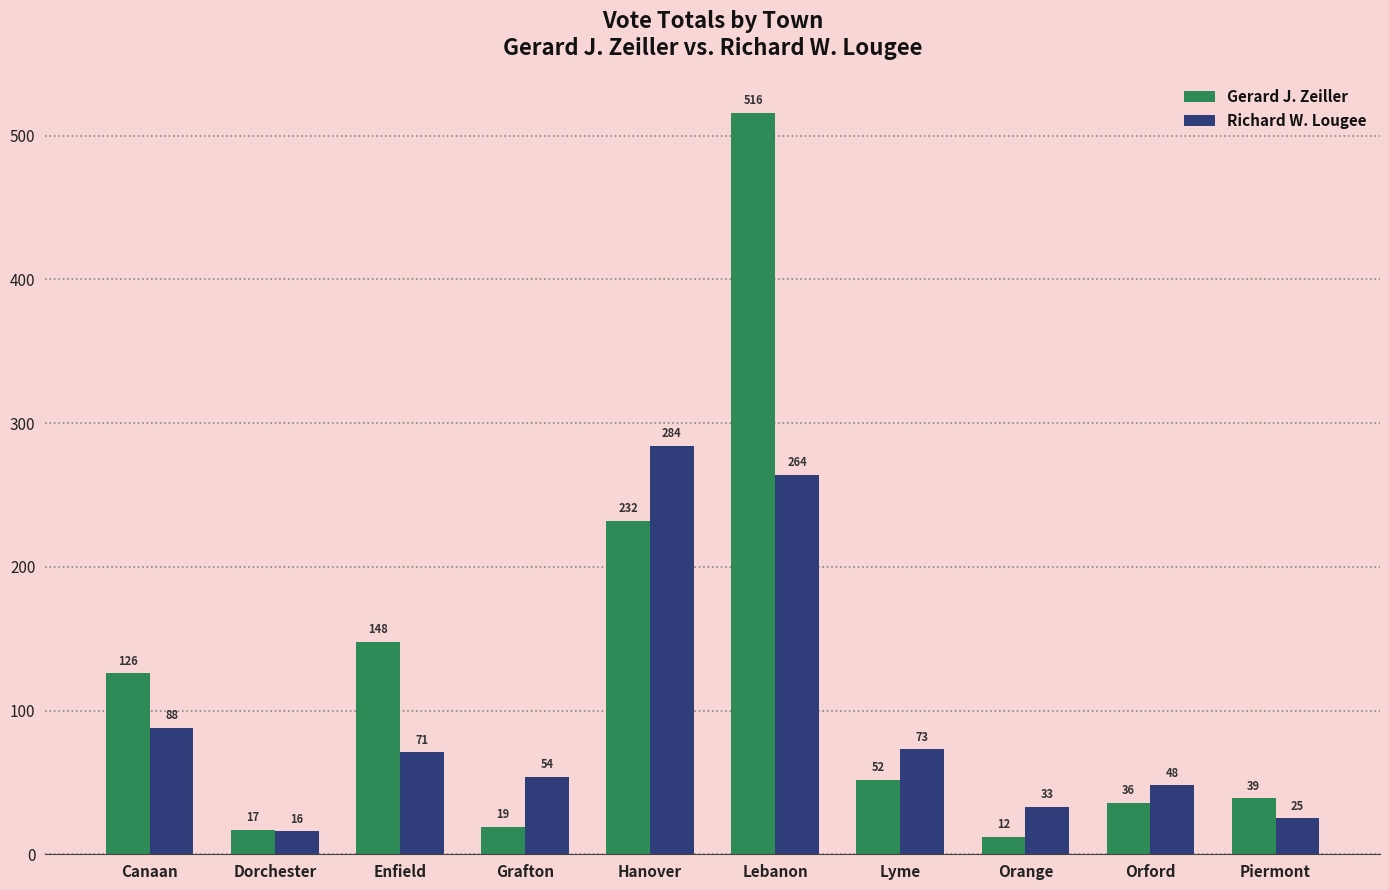

Reading left to right, list all the values displayed in this chart.

Gerard J. Zeiller: Canaan=126	Dorchester=17	Enfield=148	Grafton=19	Hanover=232	Lebanon=516	Lyme=52	Orange=12	Orford=36	Piermont=39
Richard W. Lougee: Canaan=88	Dorchester=16	Enfield=71	Grafton=54	Hanover=284	Lebanon=264	Lyme=73	Orange=33	Orford=48	Piermont=25